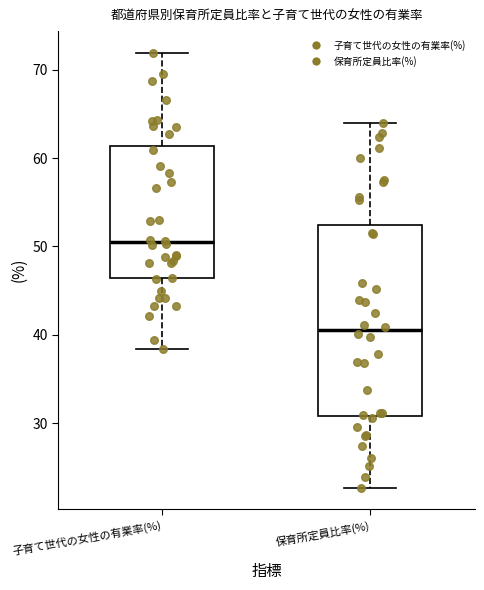

Reading left to right, transcribe this box plot: for each box, give where its median line is, the range the box spans, and where its two whiskers end, as read against the y-axis. The values are not printed on the chart, so give them approximately, as read against the axis.

子育て世代の女性の有業率(%): median 50, box 46 to 61, whiskers 38 to 72
保育所定員比率(%): median 41, box 31 to 52, whiskers 23 to 64